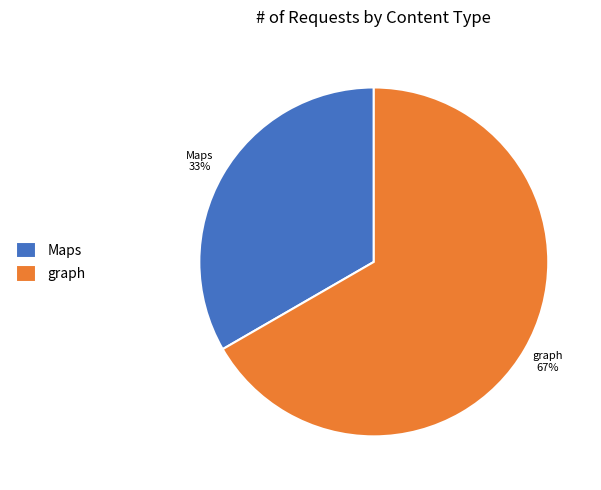

Which category has the smallest portion of the pie?

Maps